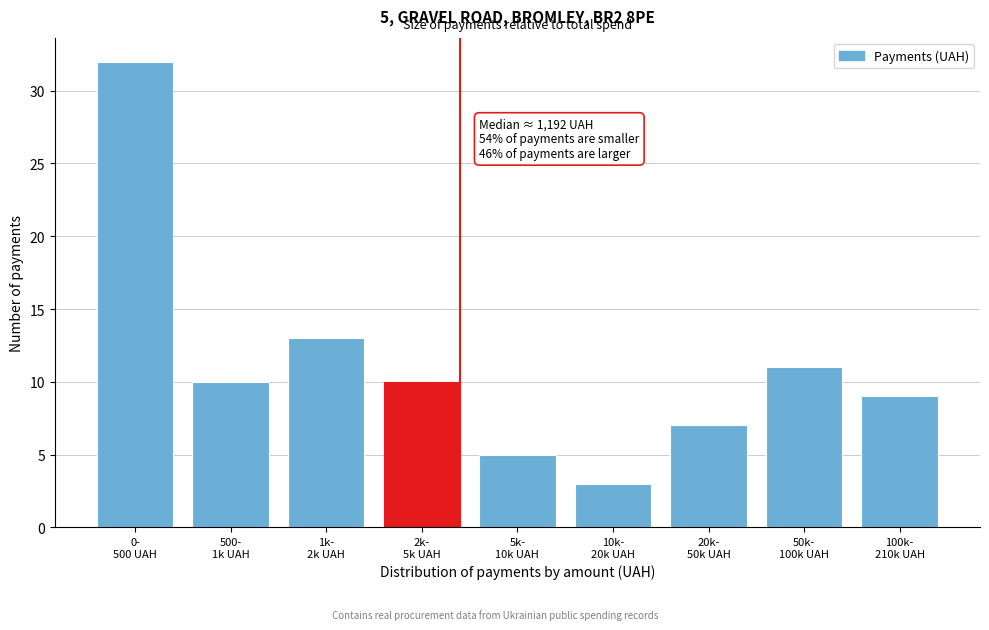

Reading left to right, what are all the values shown in this chart?

32	10	13	10	5	3	7	11	9